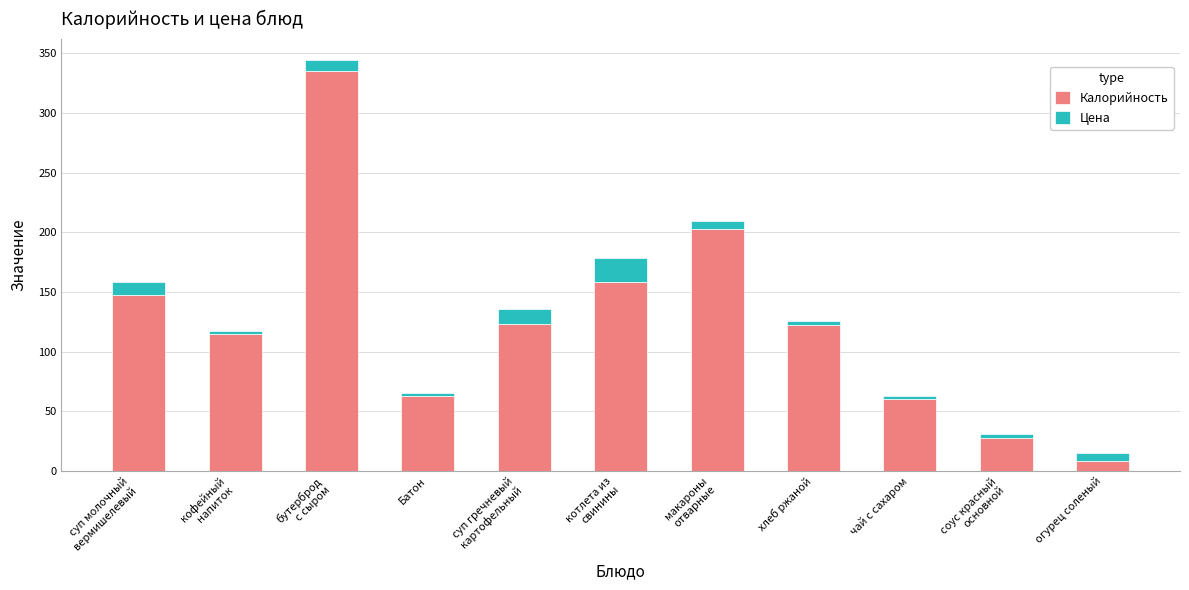

The Калорийность series shows 147.2 at суп молочный
вермишелевый. True or false?

True